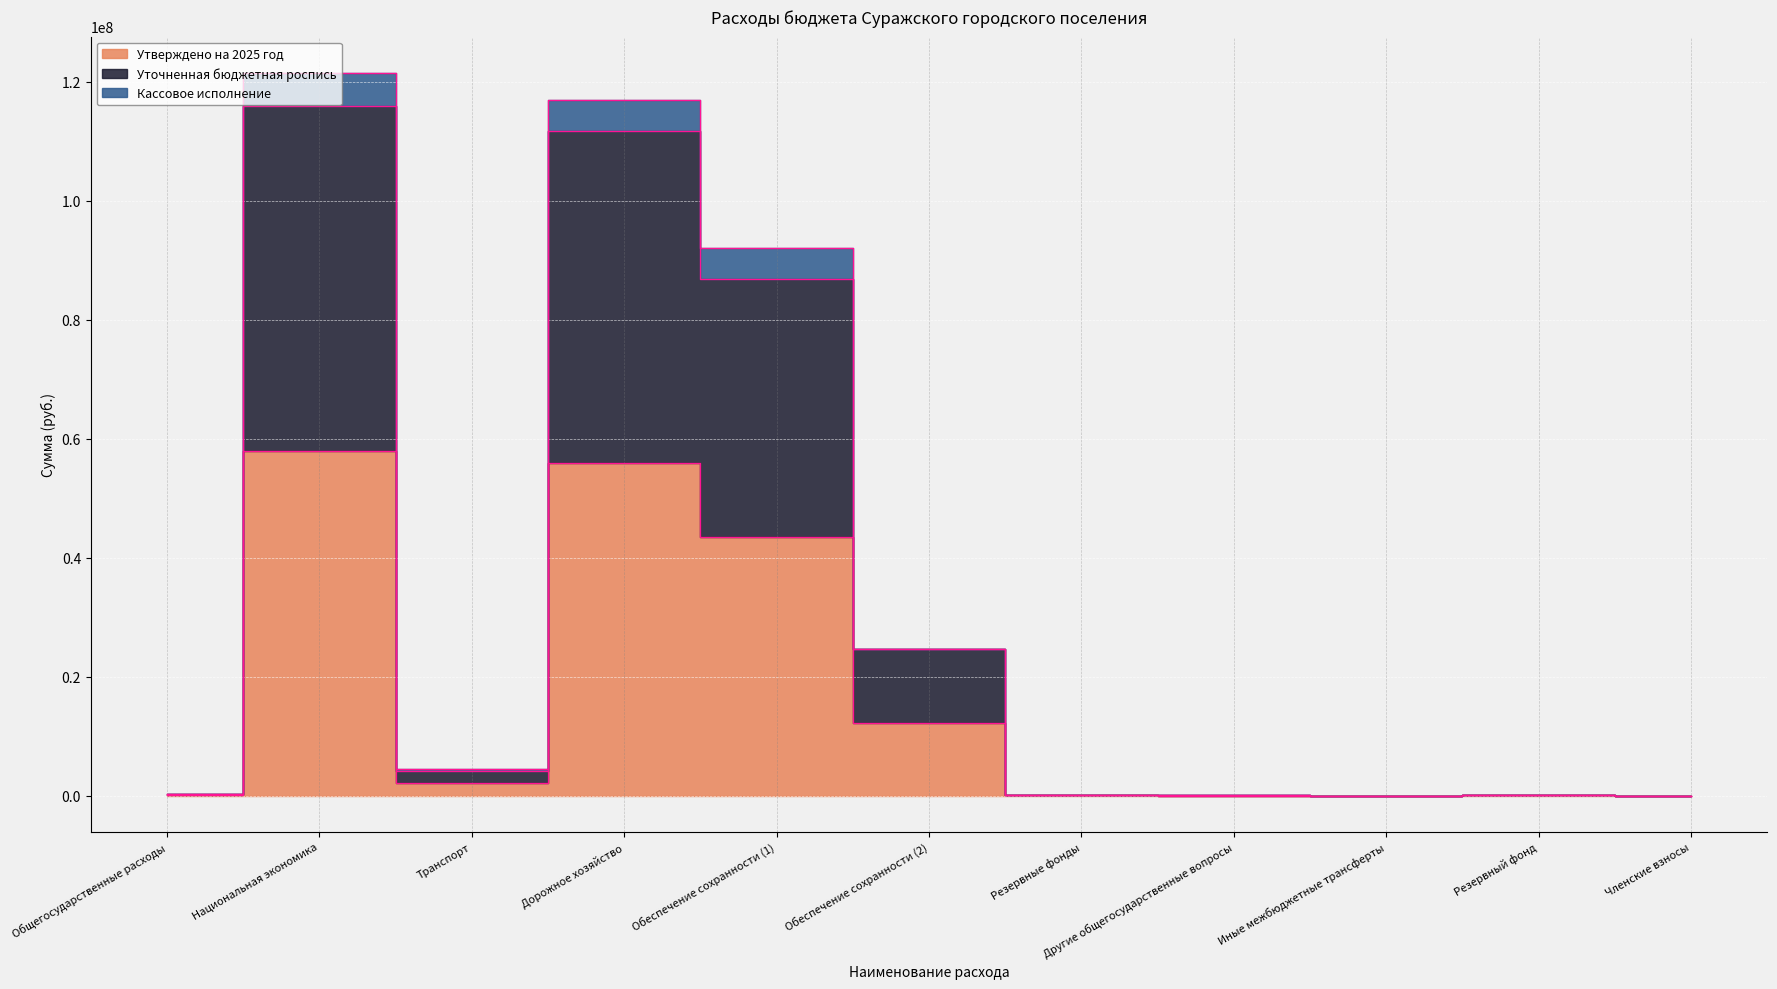

True or false: Уточненная бюджетная роспись and Утверждено на 2025 год cross at least once.

False